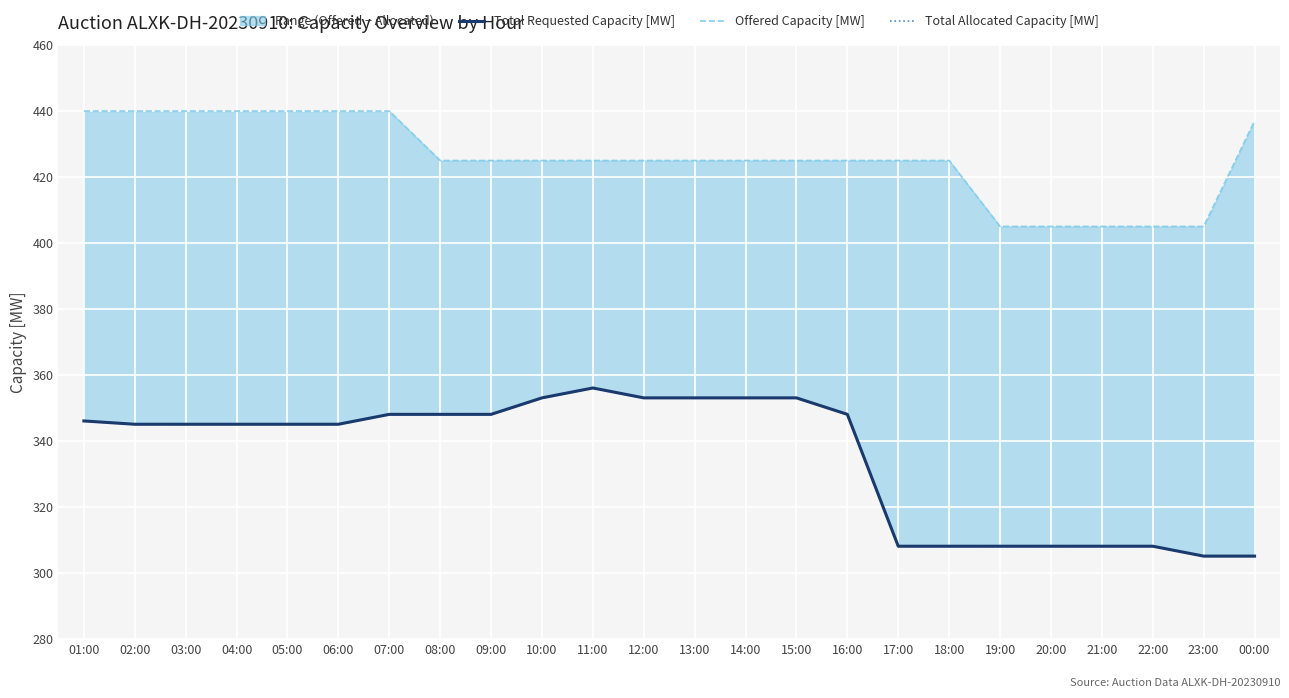

What is the sum of all Offered Capacity [MW] values?

10217